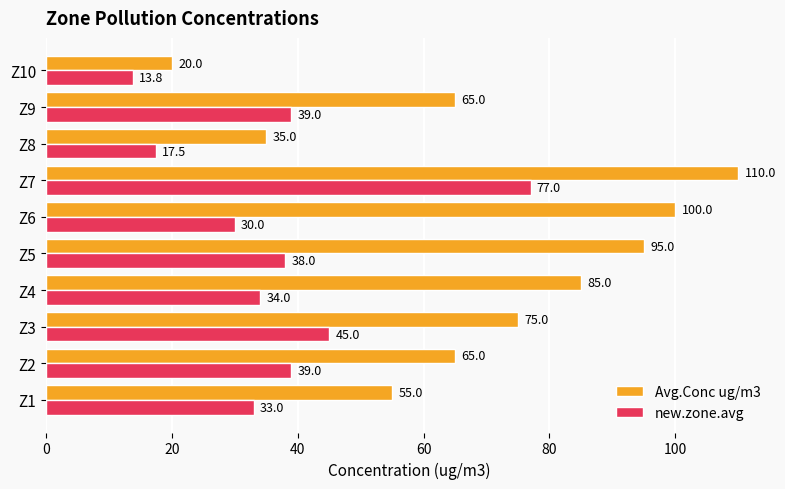

What is the difference between the second highest and second lowest values in the new.zone.avg series?

27.5